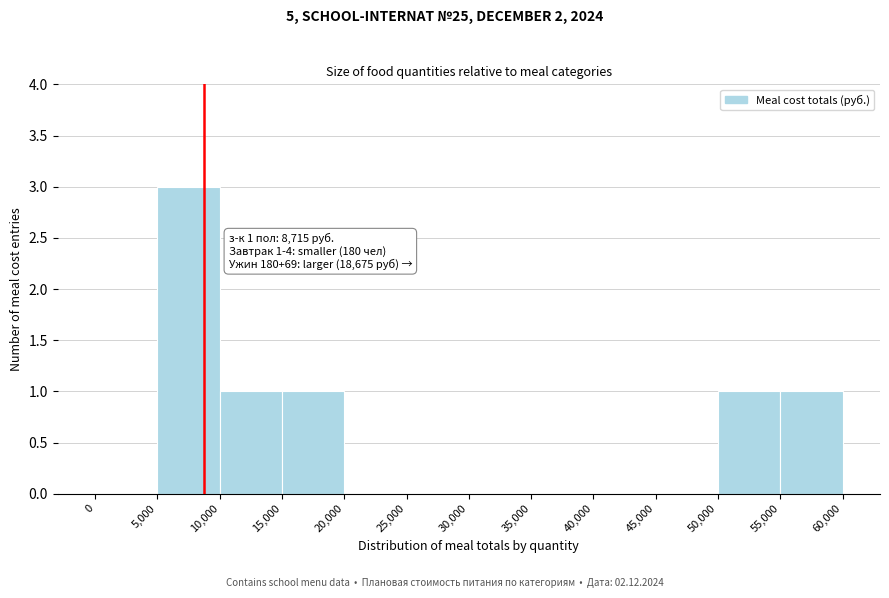

Which range on the x-axis has the tallest bar?

5,000 to 10,000